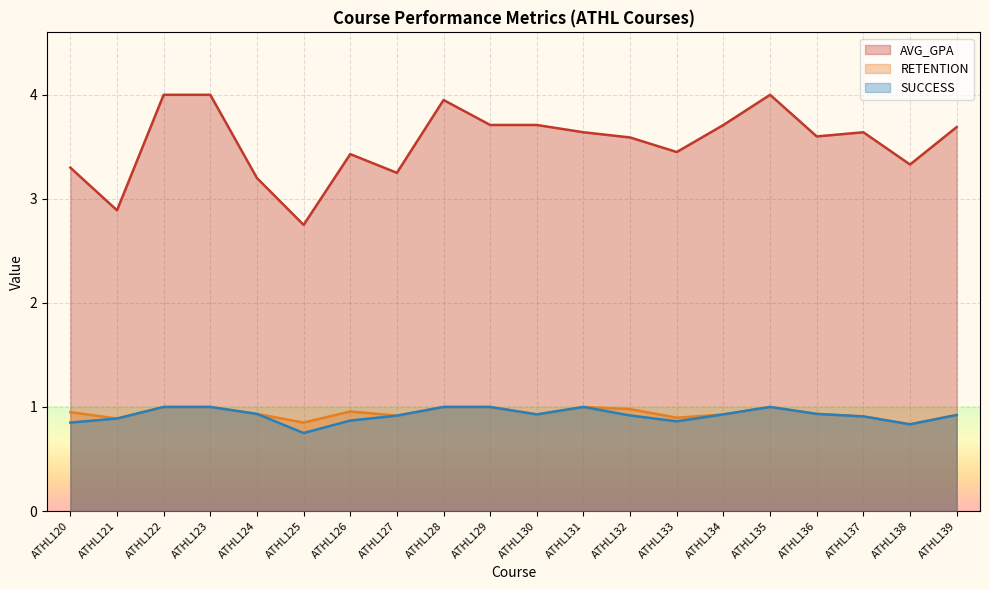

What is the value of the SUCCESS point at the 4th from the left?

1.0